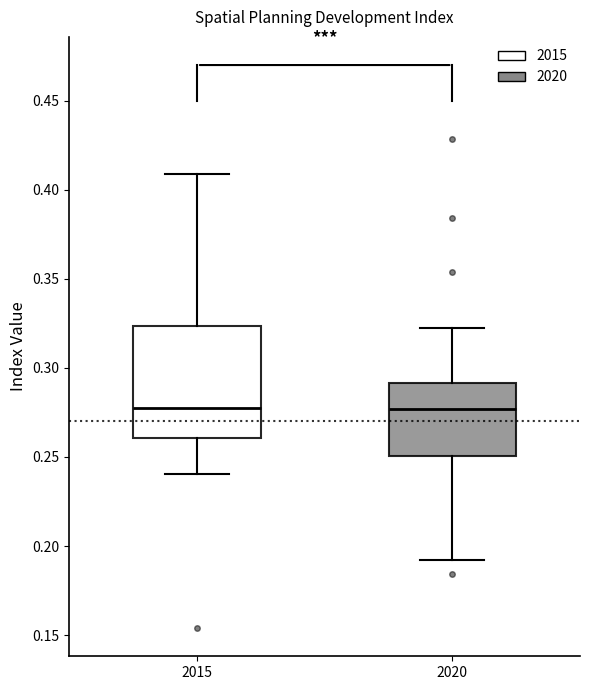

Where is the lower edge of the box at x = 2015 on the y-axis? The values are not printed on the chart, so give them approximately, as read against the axis.

0.260